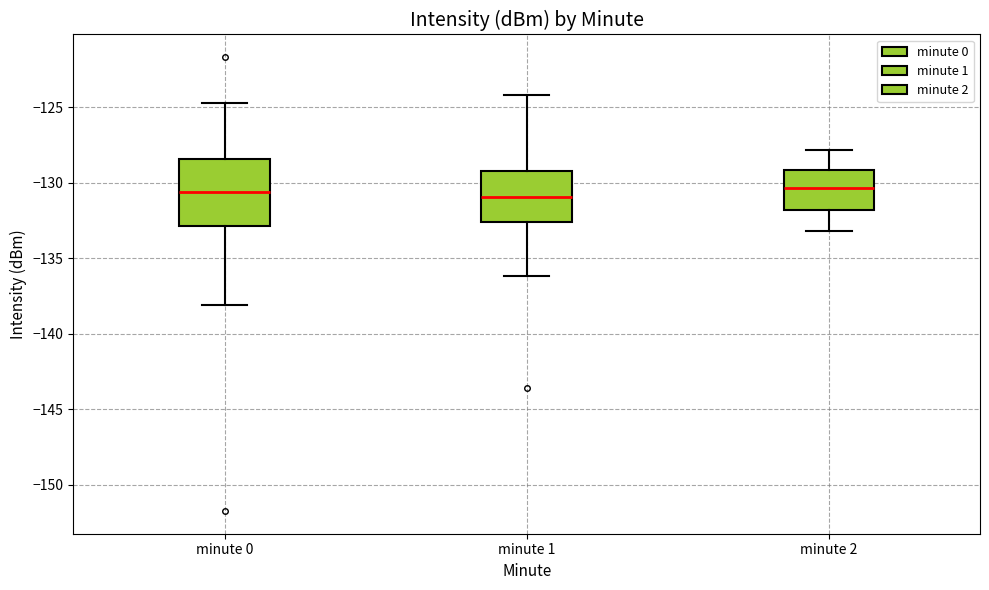

Comparing the boxes themselves (not the whiskers), which one is the tallest?

minute 0